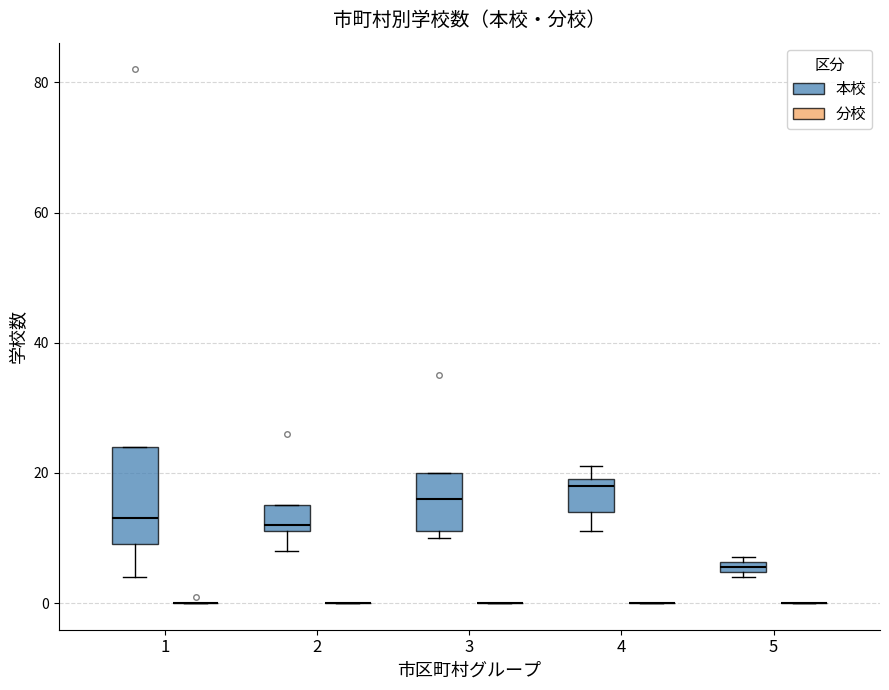

Which box is the tallest, from its lower edge to its upper edge?

1 (本校)